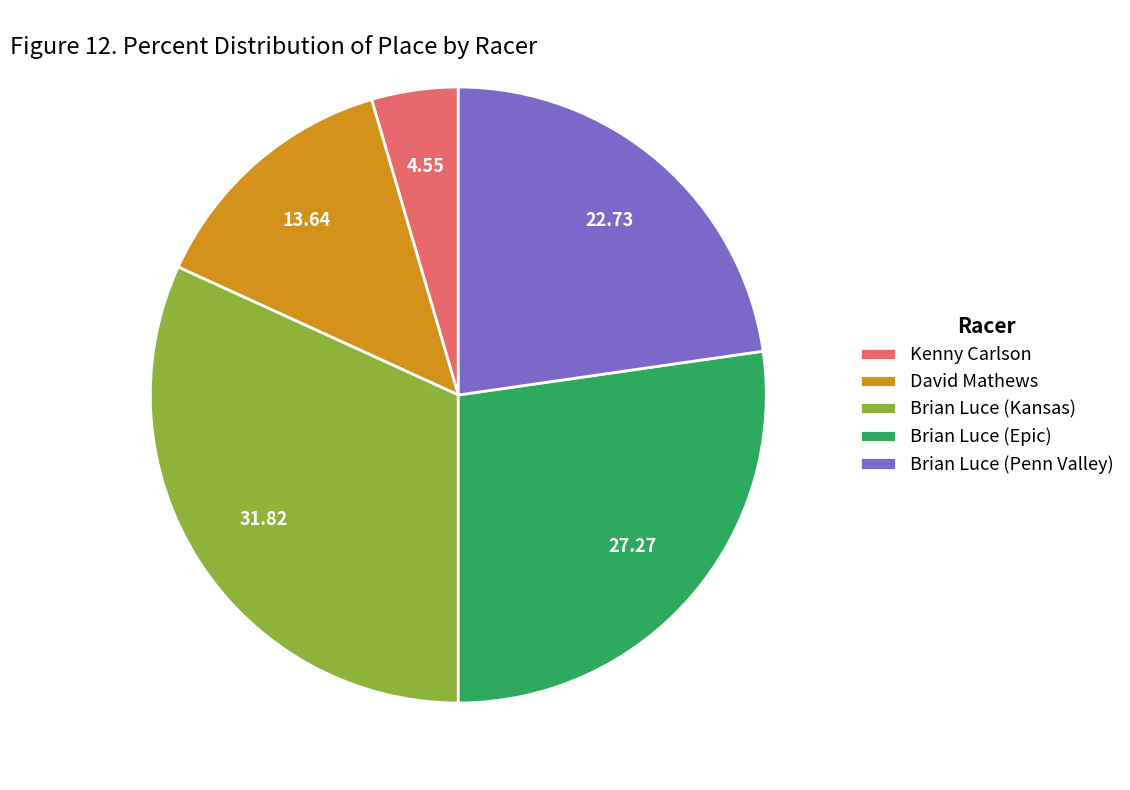

What is the largest slice in the pie chart?

Brian Luce (Kansas)